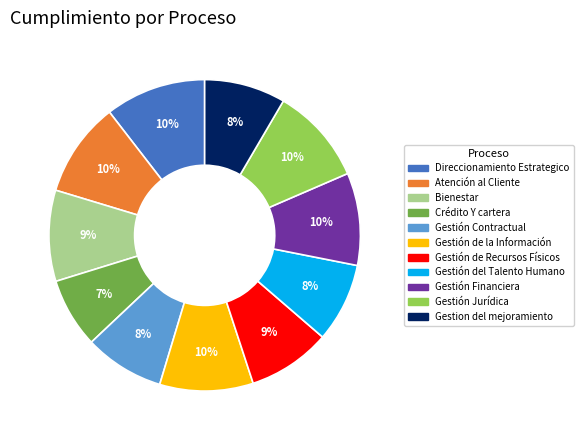

To the nearest percent, what is the average slice percentage?

9%